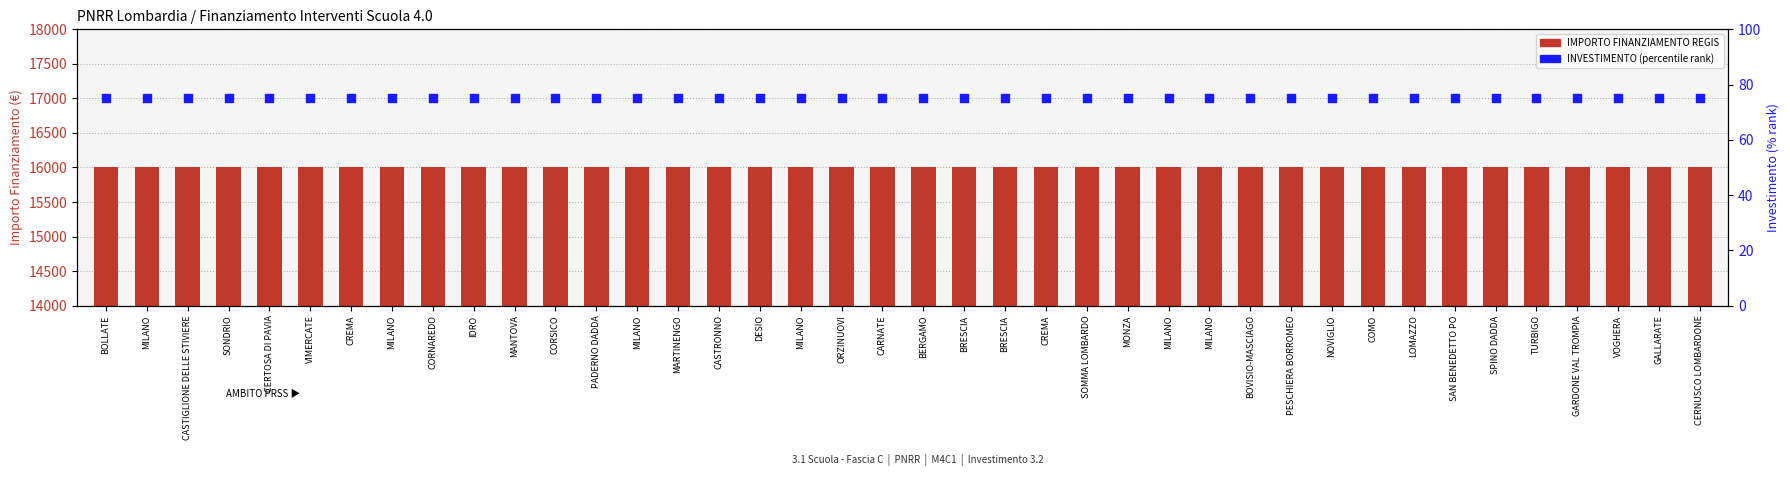

Is the value of INVESTIMENTO (percentile rank) at CORNAREDO greater than the value of IMPORTO FINANZIAMENTO REGIS at BERGAMO?

No